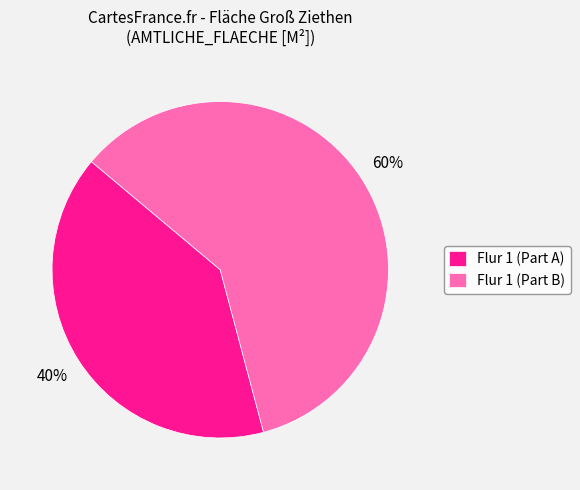

Which category has the smallest portion of the pie?

Flur 1 (Part A)